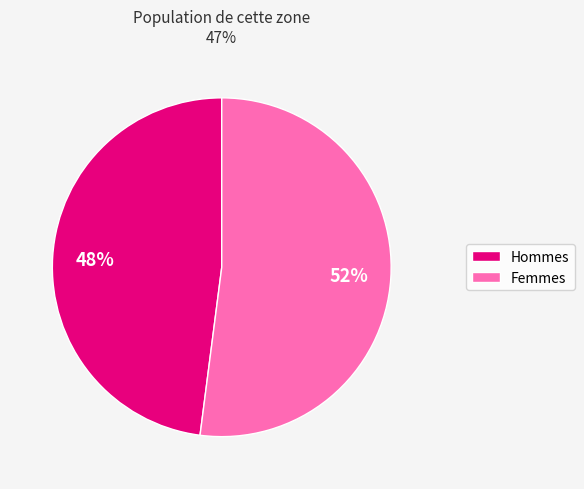

Does any single category account for the majority?

Yes